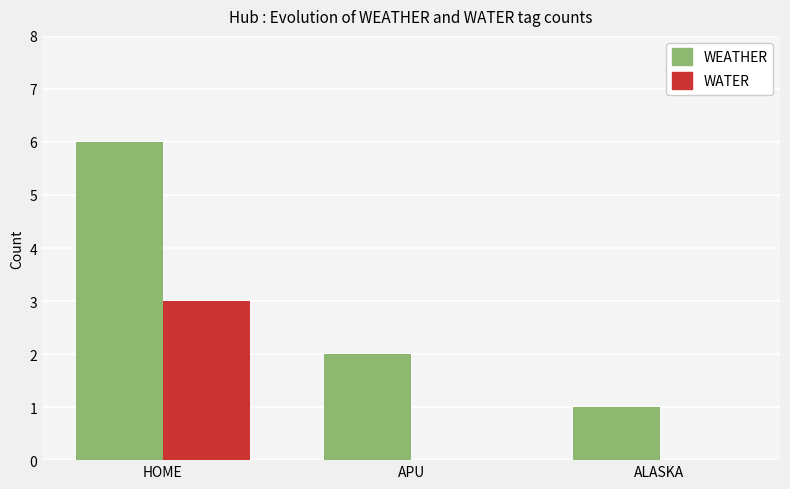

Count the WATER values in the range 0 to 3.

3